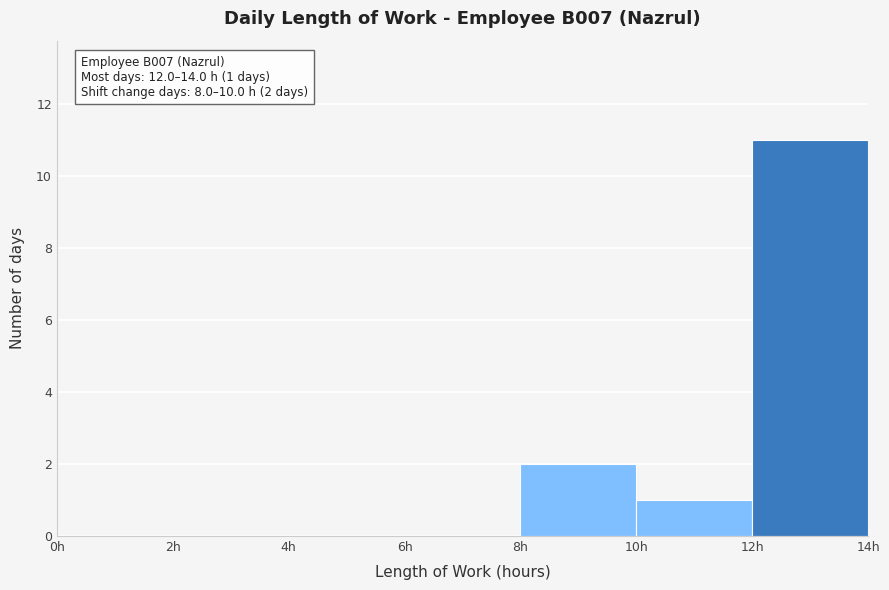

Which range on the x-axis has the tallest bar?

12 to 14